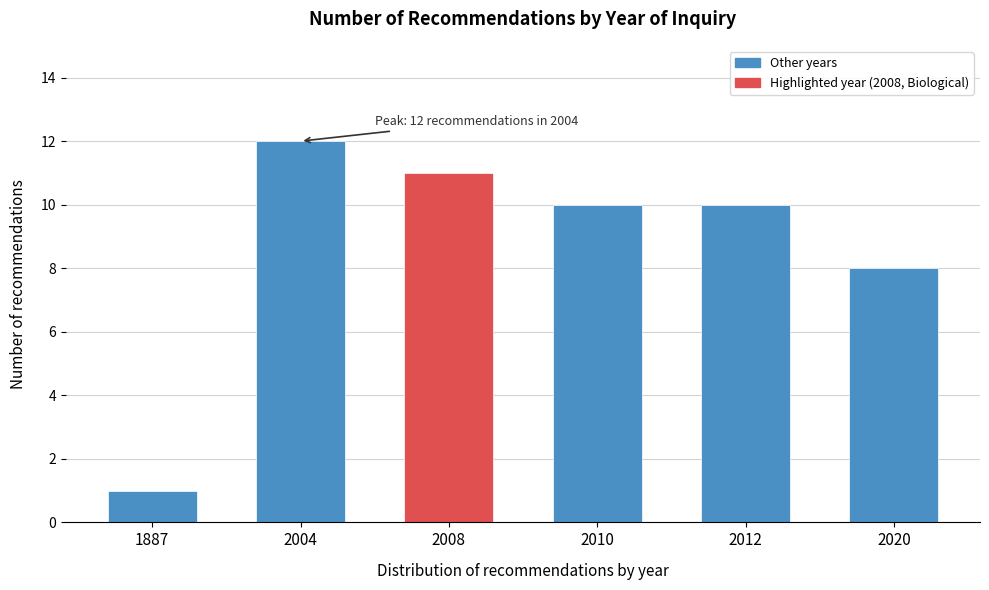

Reading right to left, list all the values displayed in this chart.

2020=8	2012=10	2010=10	2008=11	2004=12	1887=1